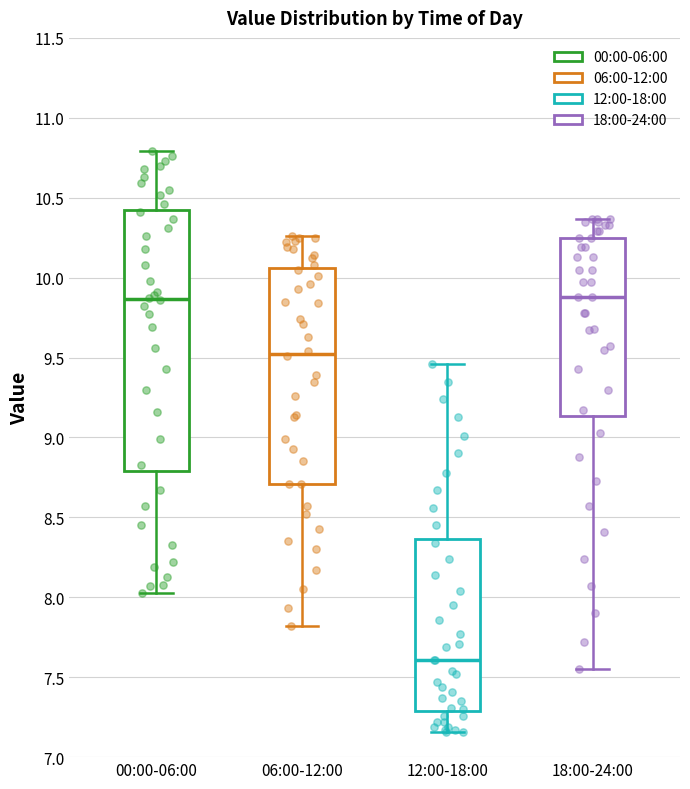

Reading left to right, read every box against the y-axis: the position of its median line, the range the box covers, and the ends of its whiskers. The values are not printed on the chart, so give them approximately, as read against the axis.

00:00-06:00: median 9.85, box 8.80 to 10.40, whiskers 8.05 to 10.80
06:00-12:00: median 9.55, box 8.70 to 10.05, whiskers 7.80 to 10.25
12:00-18:00: median 7.60, box 7.30 to 8.35, whiskers 7.15 to 9.45
18:00-24:00: median 9.90, box 9.15 to 10.25, whiskers 7.55 to 10.35